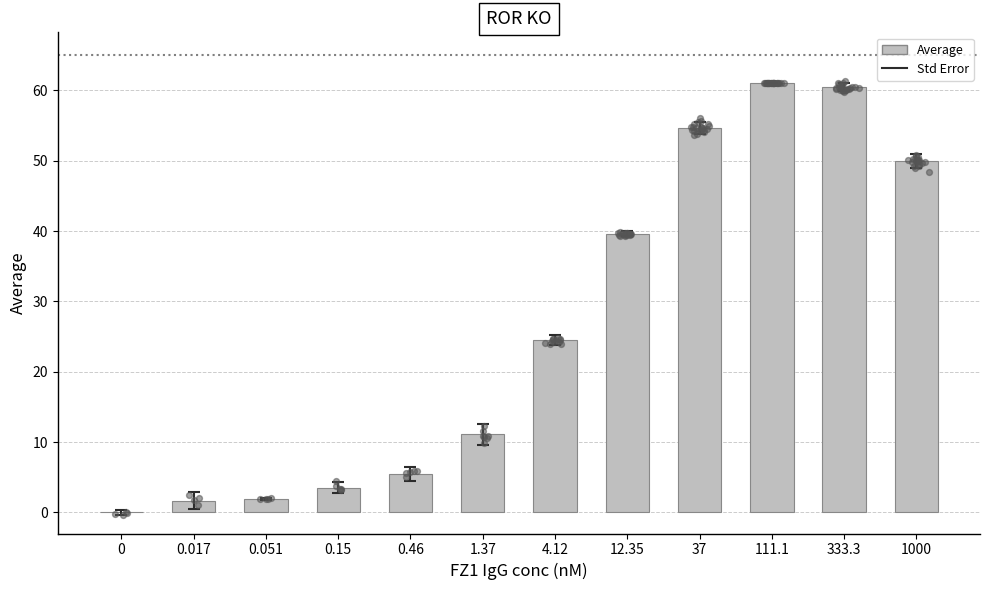

What is the change in value from 12.35 to 1000?

+10.3